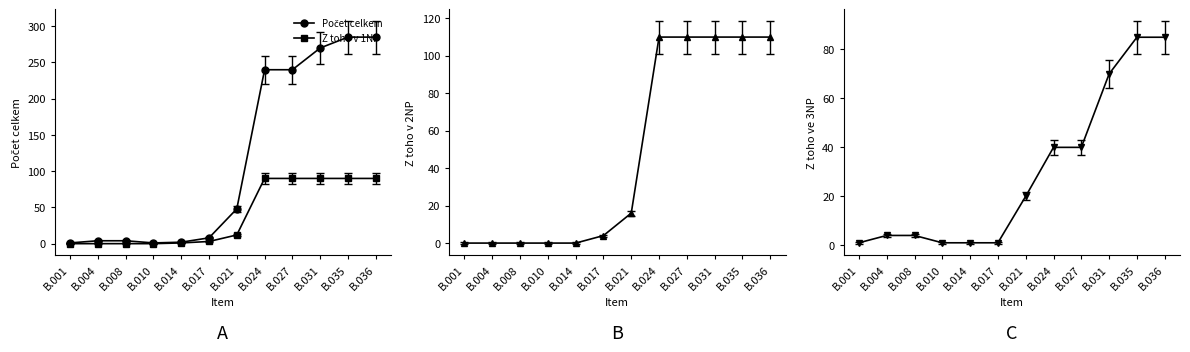

What is the value of the Z toho ve 3NP point at the 3rd from the left?

4